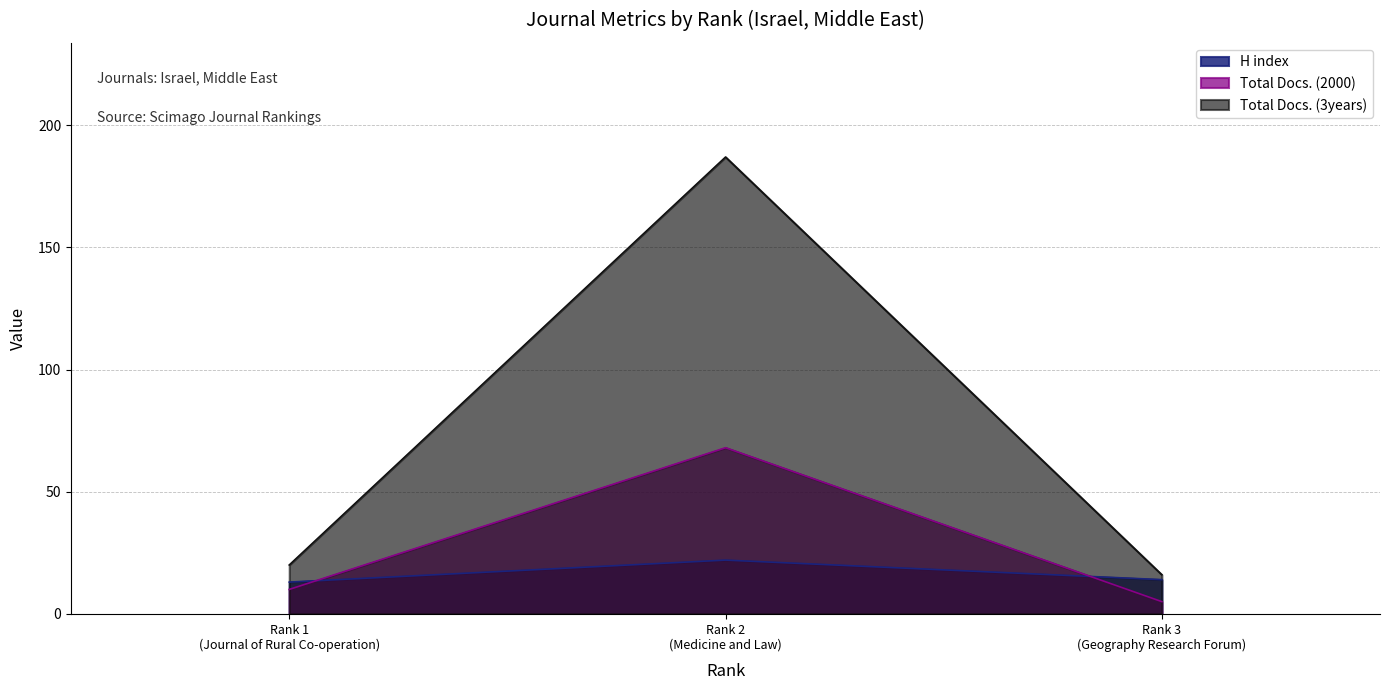

Between Rank 2
(Medicine and Law) and Rank 1
(Journal of Rural Co-operation), which is larger?

Rank 2
(Medicine and Law)